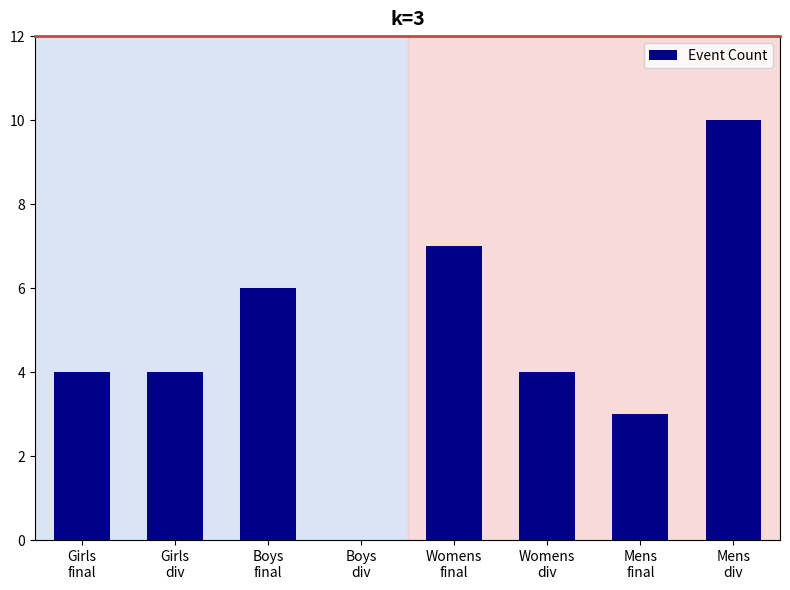

The value at Girls
div is 6. True or false?

False